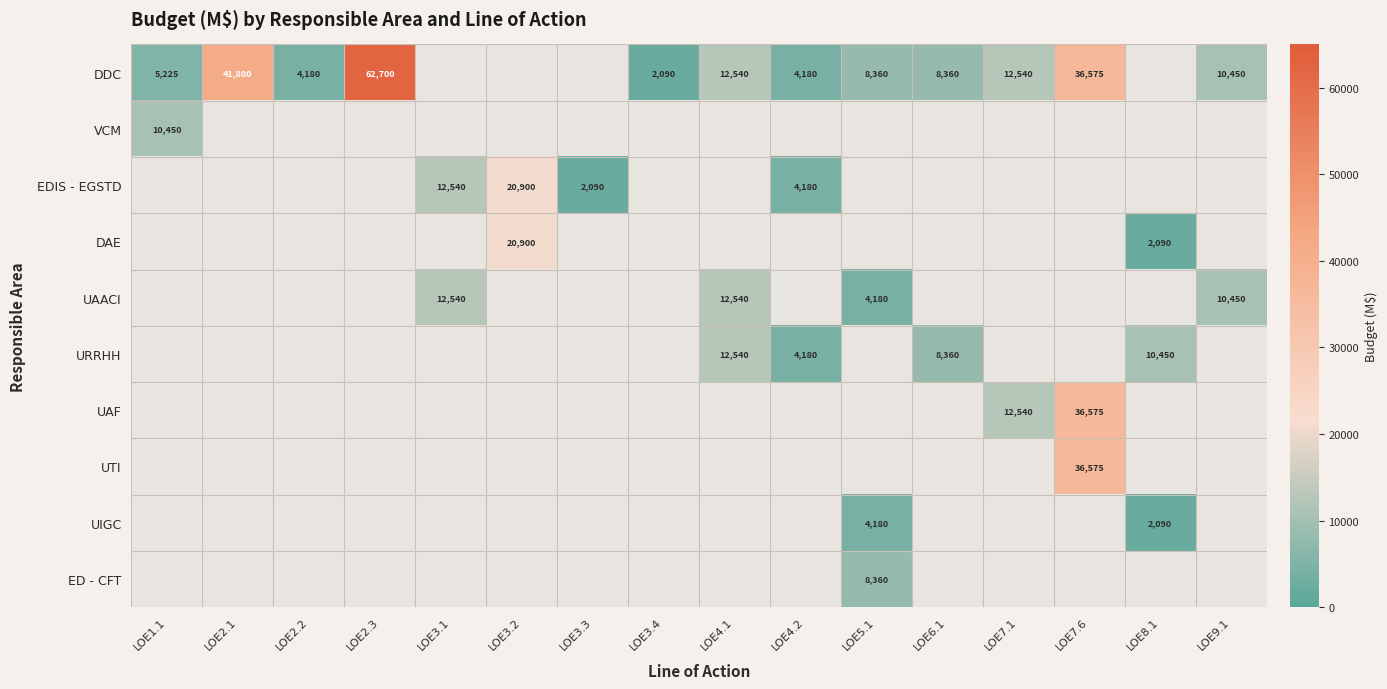

True or false: EDIS - EGSTD has a value of 2090 at LOE3.3.

True